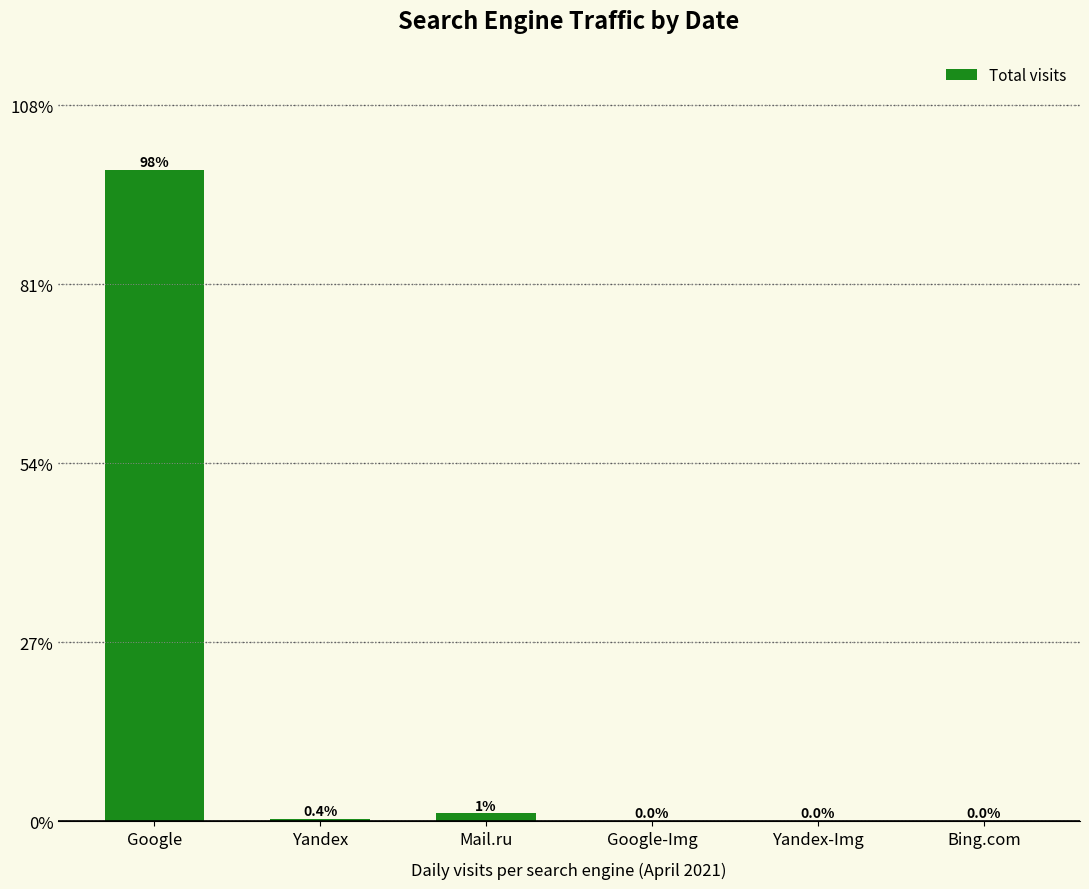

What is the ratio of the value at Yandex to the value at Mail.ru?

0.3